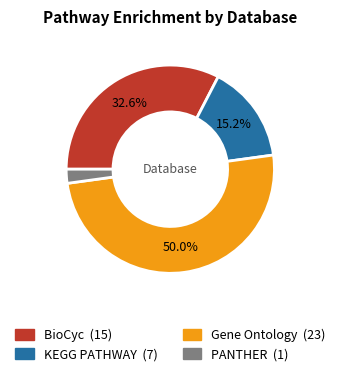

To the nearest percent, what is the average slice percentage?

25%